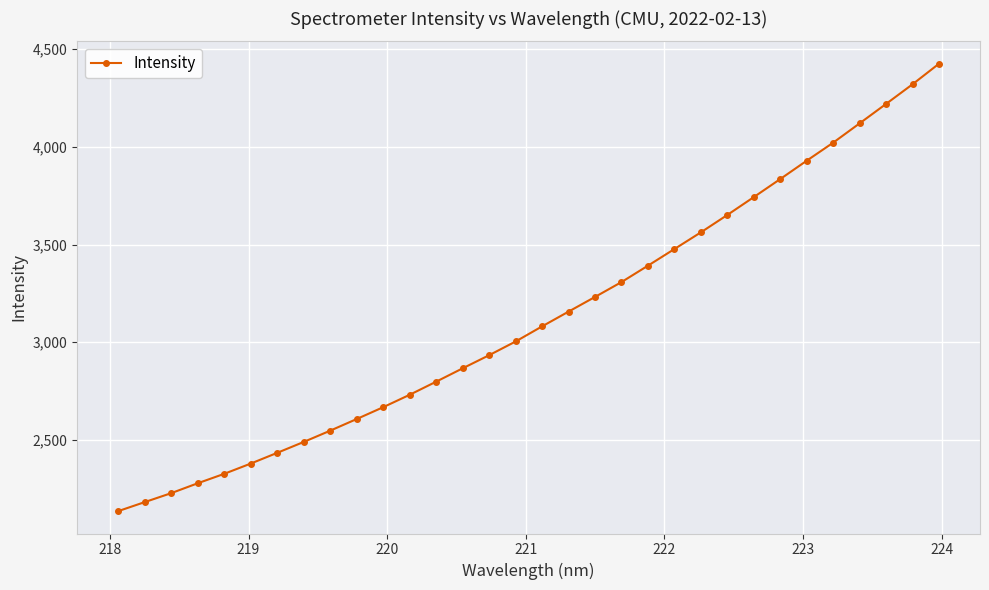

What is the value of the 12th point from the left?

2731.1